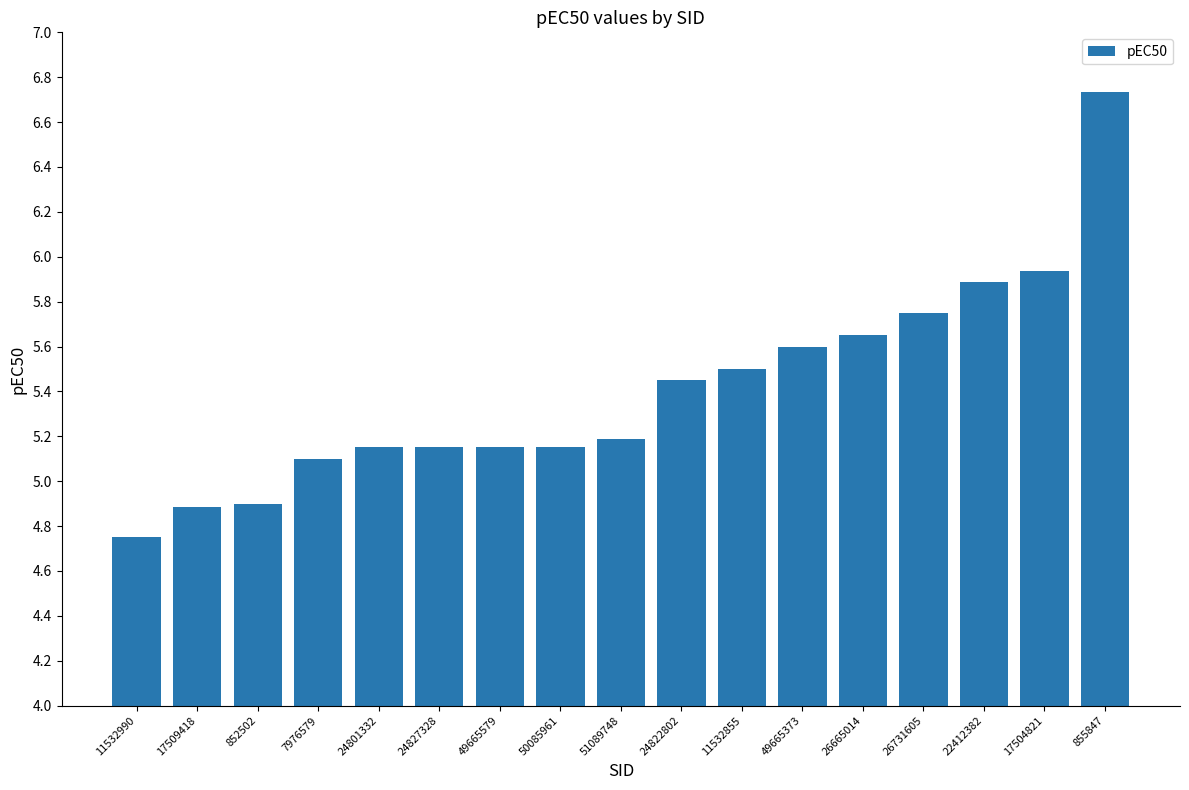

How many categories are shown in the chart?

17